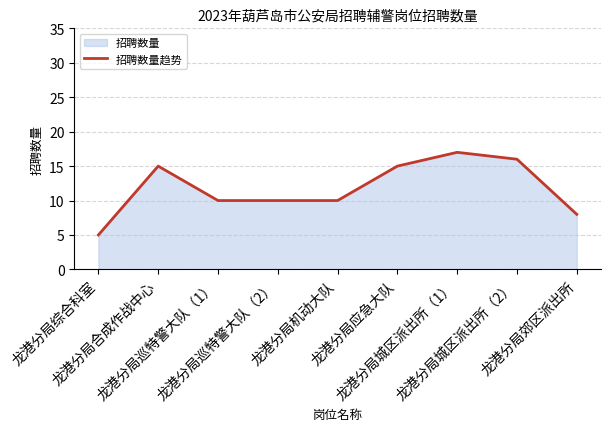

What is the change in value from 龙港分局机动大队 to 龙港分局应急大队?

+5